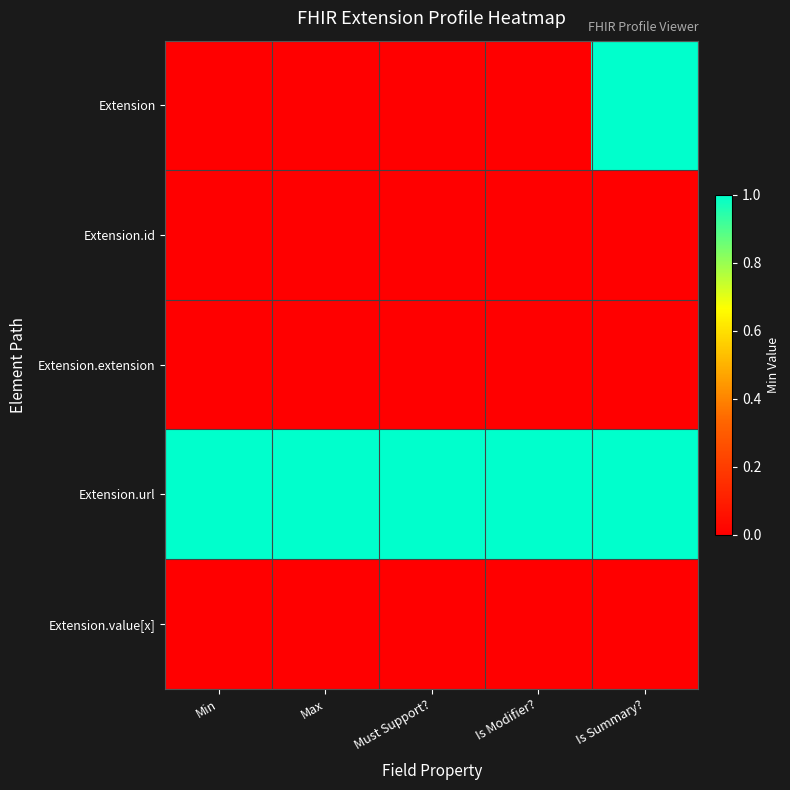

Reading left to right, extract all data points from this chart.

Extension: Min=0	Max=0	Must Support?=0	Is Modifier?=0	Is Summary?=1
Extension.id: Min=0	Max=0	Must Support?=0	Is Modifier?=0	Is Summary?=0
Extension.extension: Min=0	Max=0	Must Support?=0	Is Modifier?=0	Is Summary?=0
Extension.url: Min=1	Max=1	Must Support?=1	Is Modifier?=1	Is Summary?=1
Extension.value[x]: Min=0	Max=0	Must Support?=0	Is Modifier?=0	Is Summary?=0